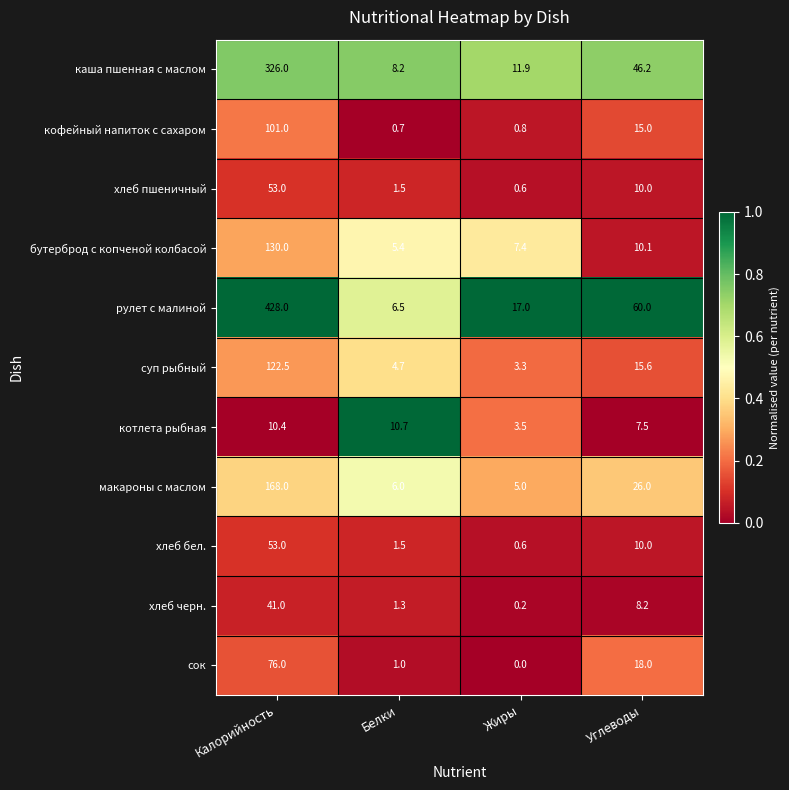

What is the approximate value of рулет с малиной at Жиры?

17.0